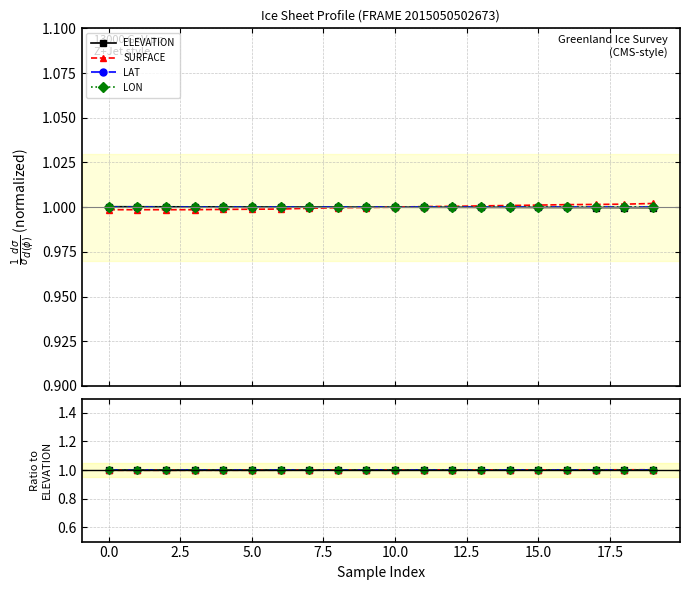

What is the maximum value shown in the chart?

1.0